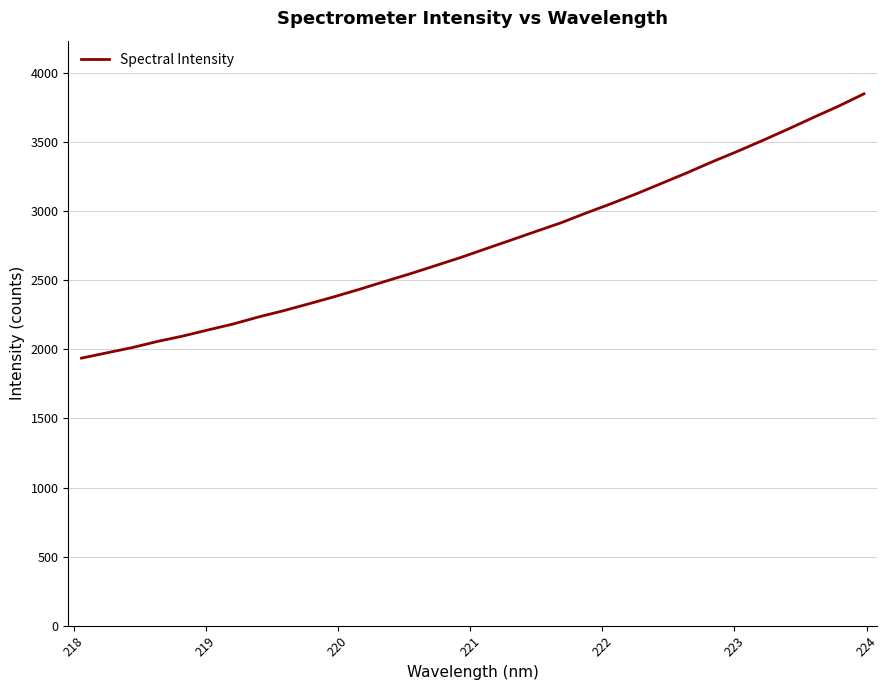

How many lines are shown in the chart?

1